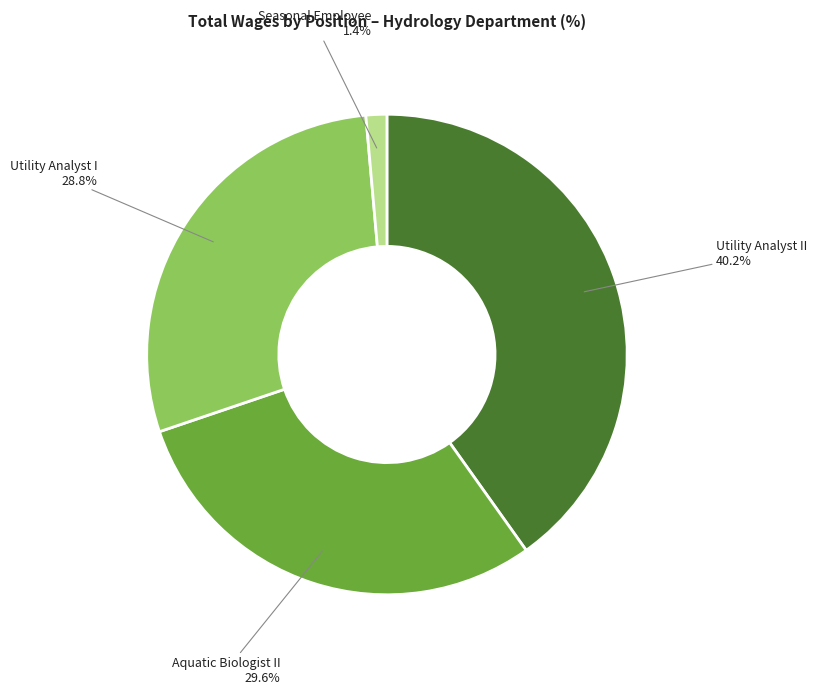

How many segments does this pie chart have?

4